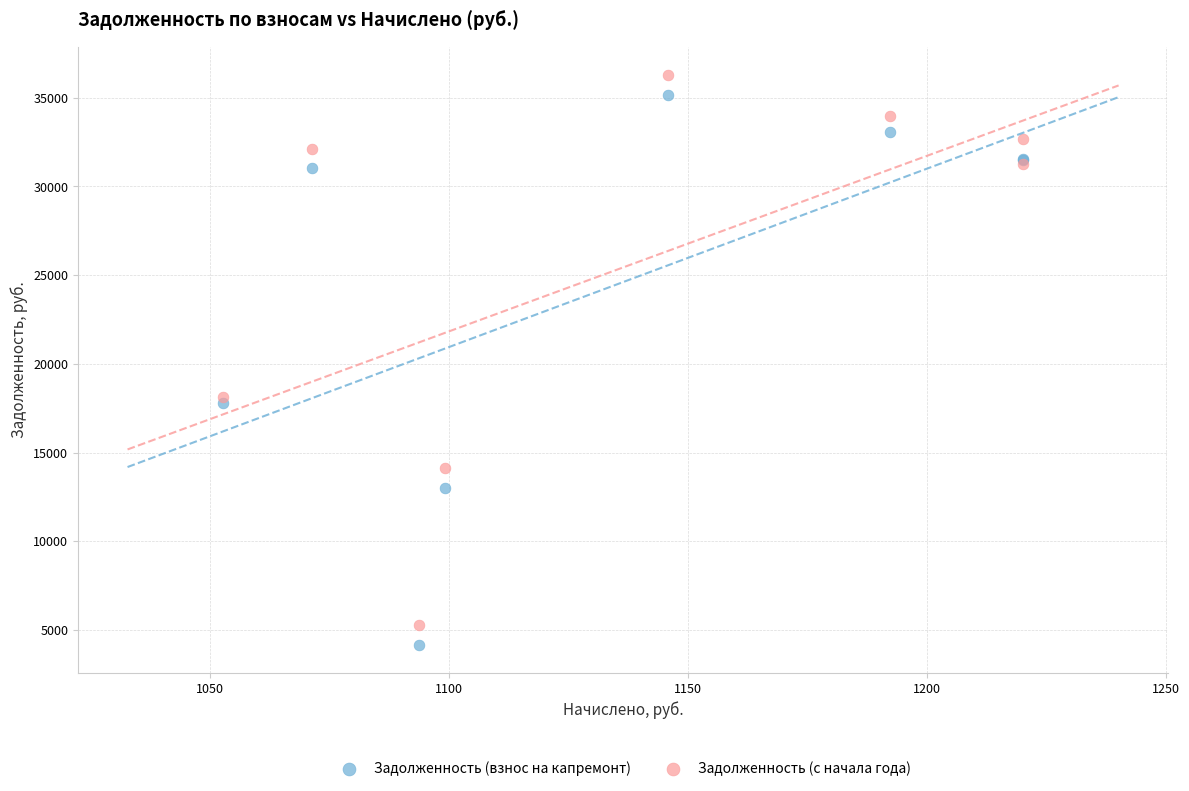

What is the X range (max minus min) for the scatter plot?

167.4